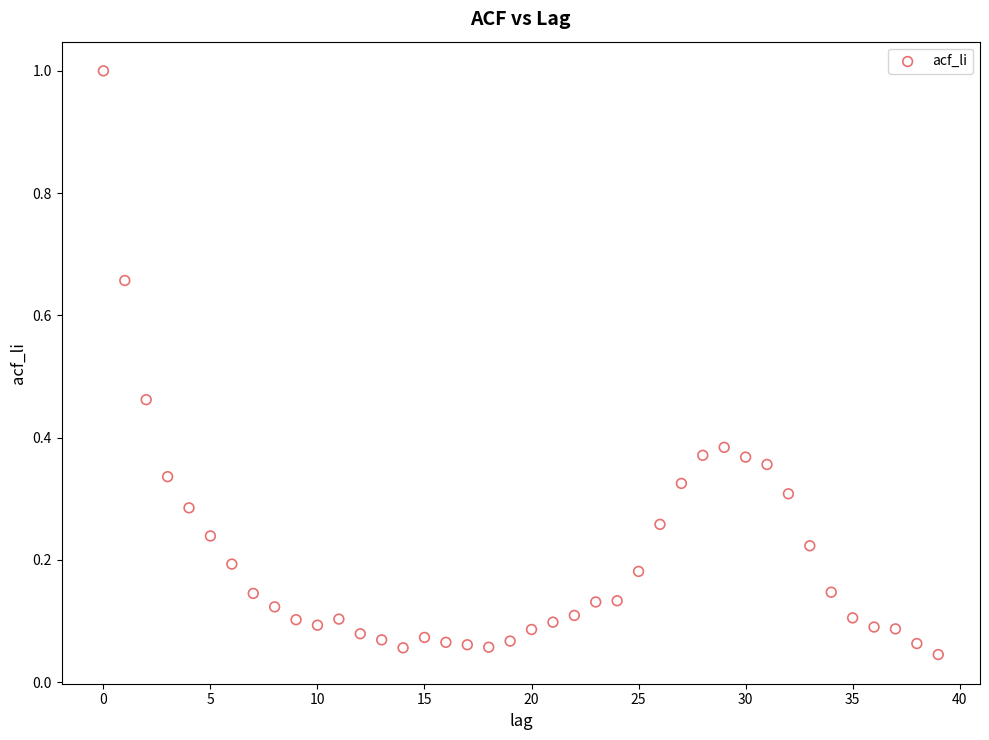

What is the range of Y values (max minus min)?

1.0